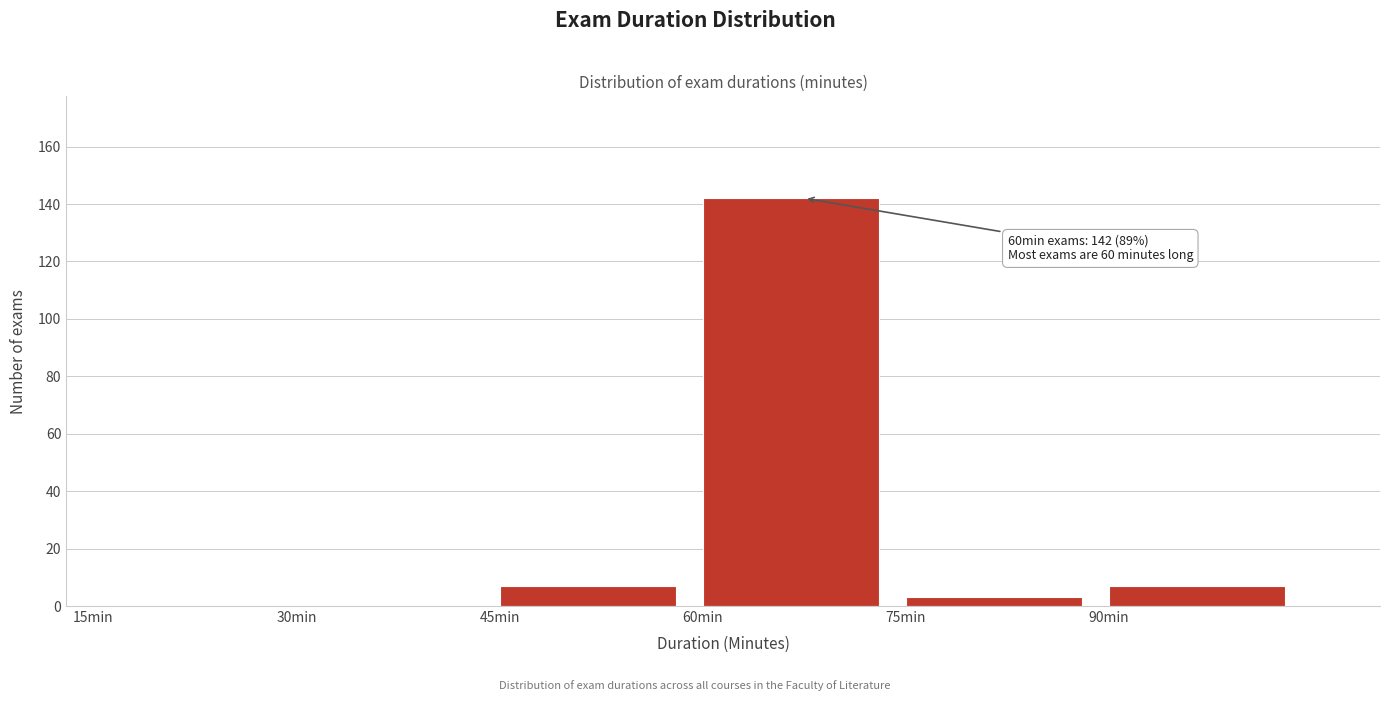

Reading right to left, transcribe all the data shown in this chart.

90min=7	75min=3	60min=142	45min=7	30min=0	15min=0